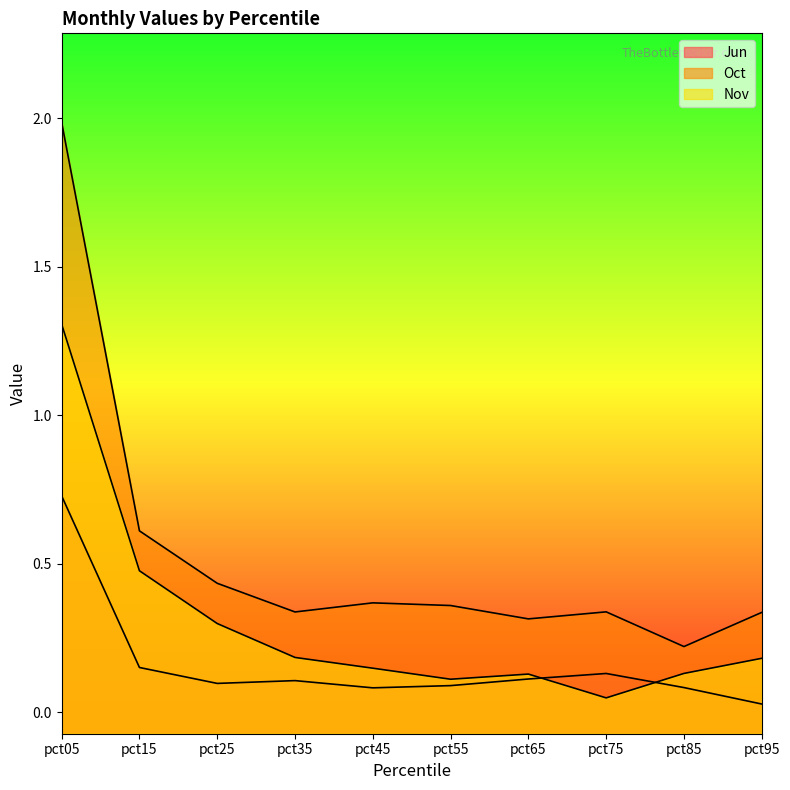

Between pct15 and pct35, which is larger?

pct15